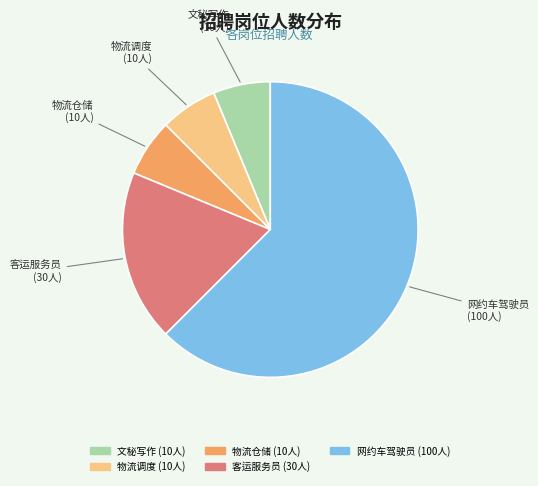

Approximately how many times larger is the value at 网约车驾驶员 compared to 文秘写作?

10.0